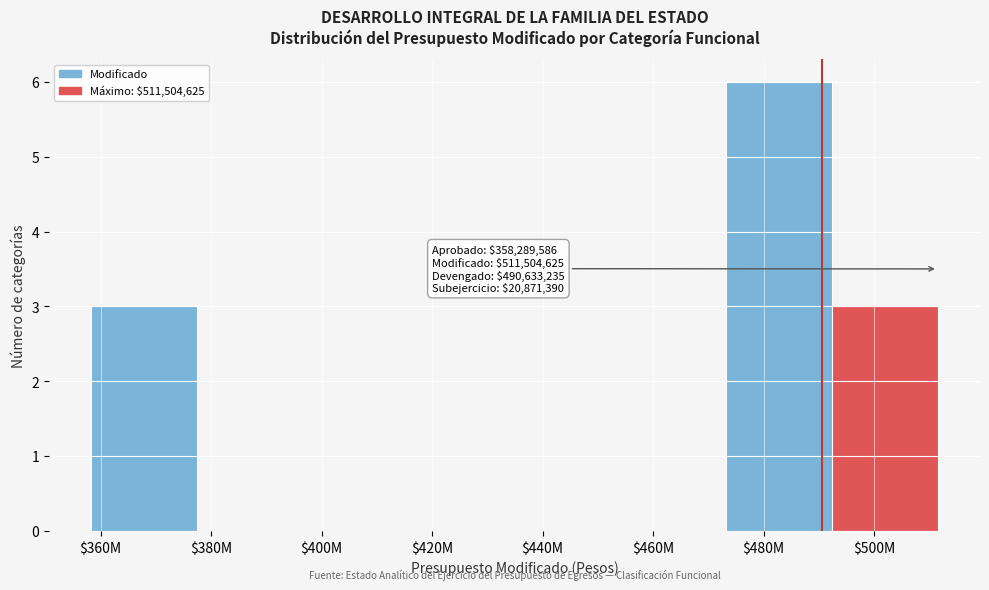

What is the greatest value displayed?

6